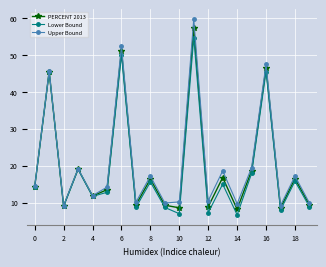

True or false: PERCENT 2013 has more than 2 interior local peaks.

True